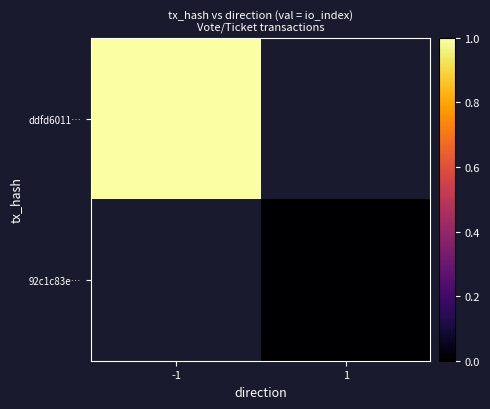

How many positive values does the ddfd6011… series have?

1